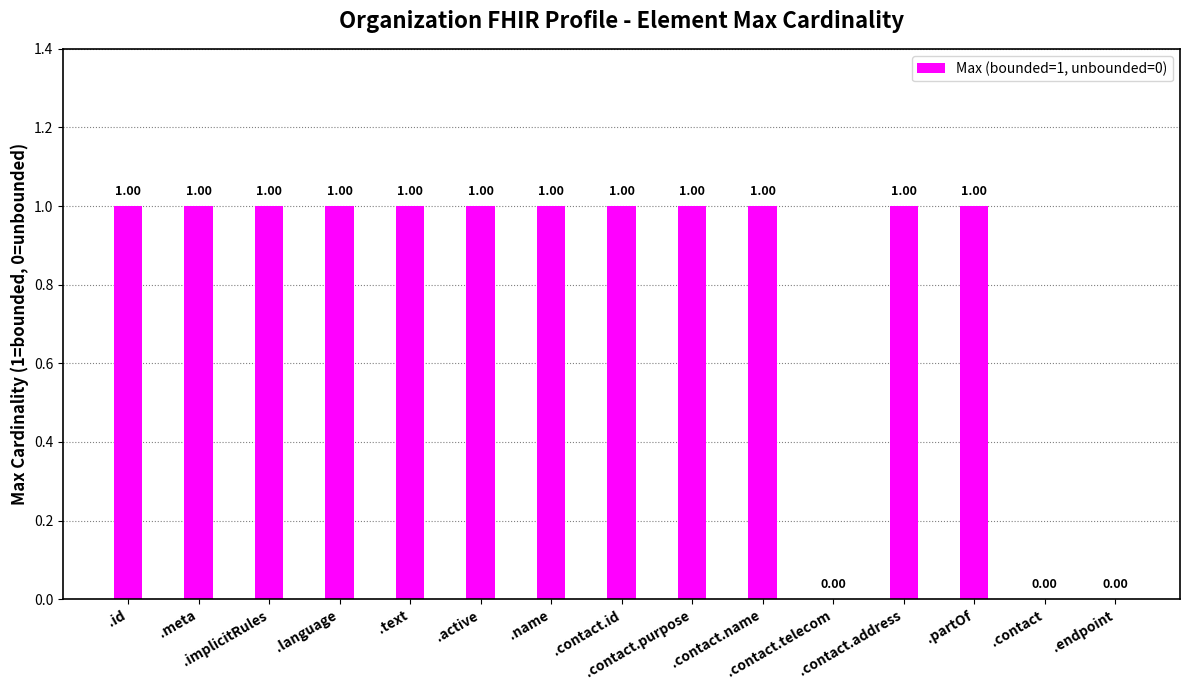

What is the average value?

1